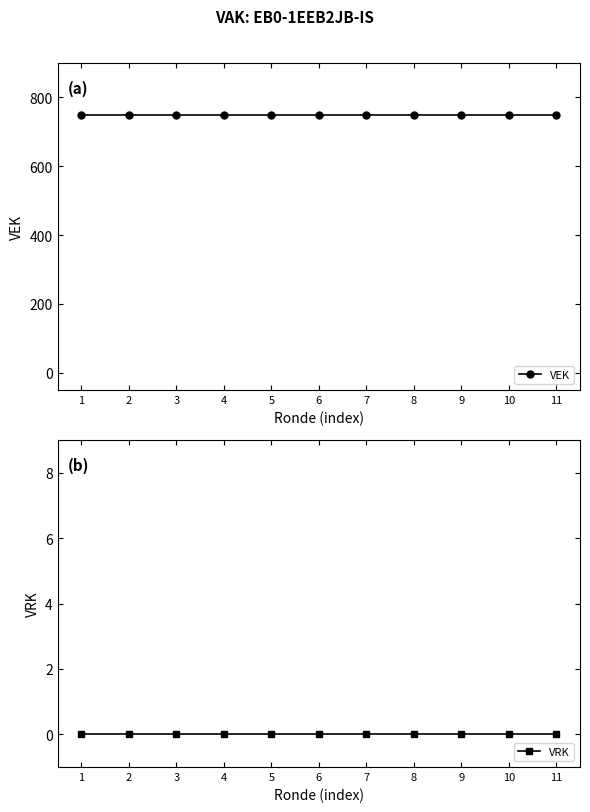

Which series changed the most between 7 and 10?

VEK